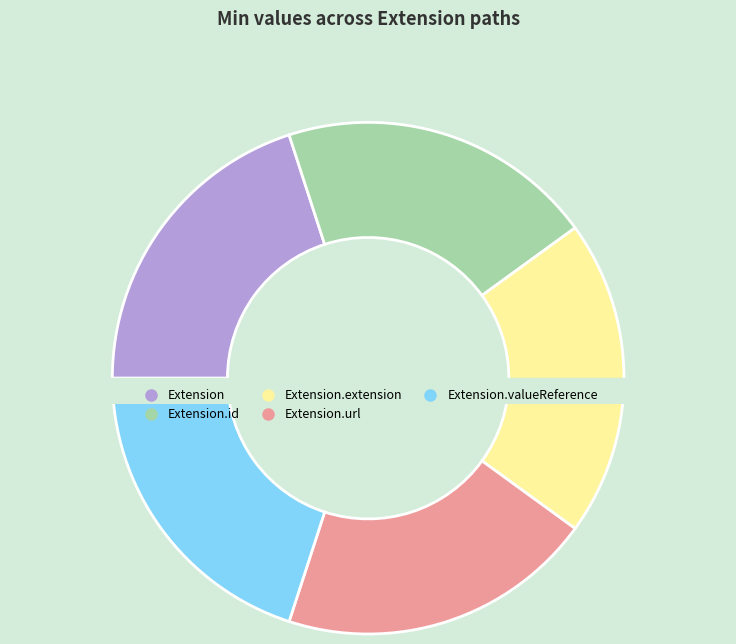

Does Extension.valueReference account for over 50% of the chart?

No